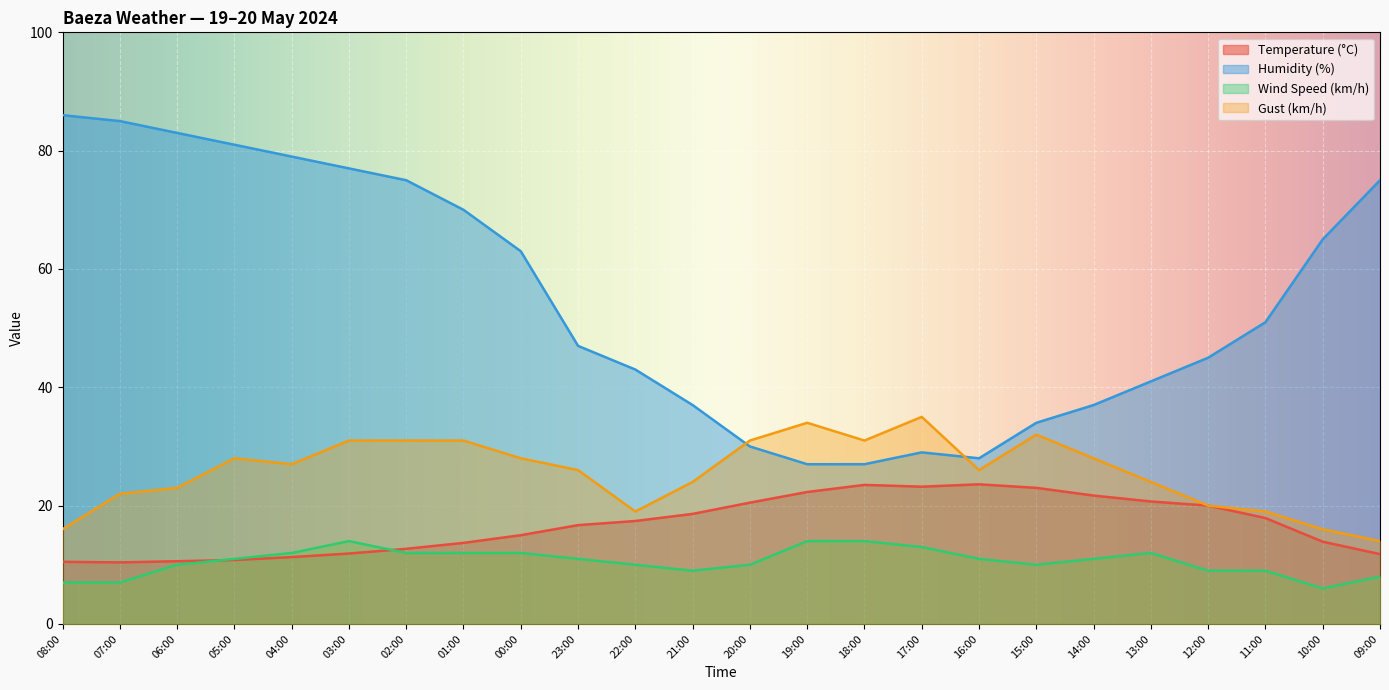

Which series has the largest range (max minus min)?

Humidity (%)